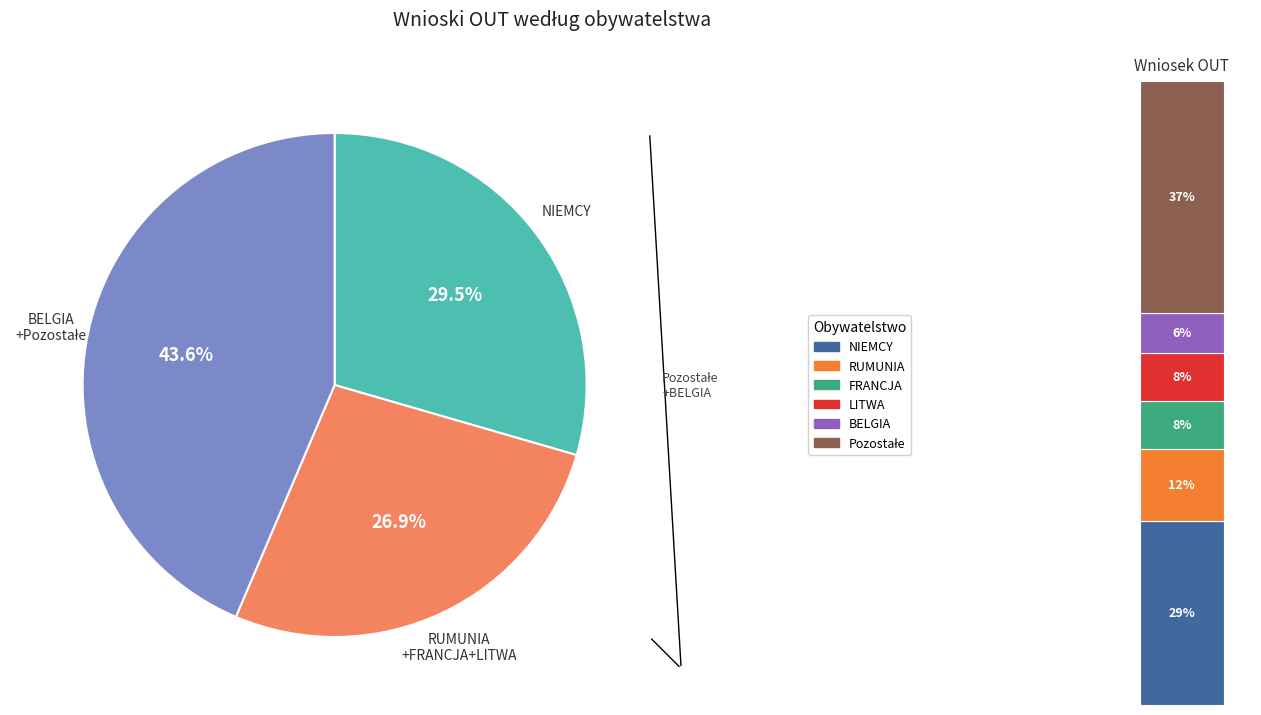

Is LITWA the majority of the pie?

No